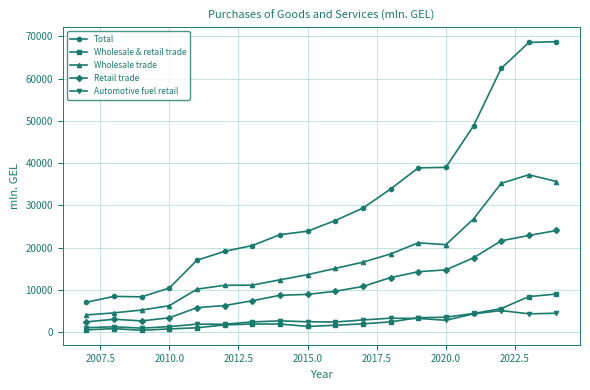

Which series has the widest spread of values?

Total